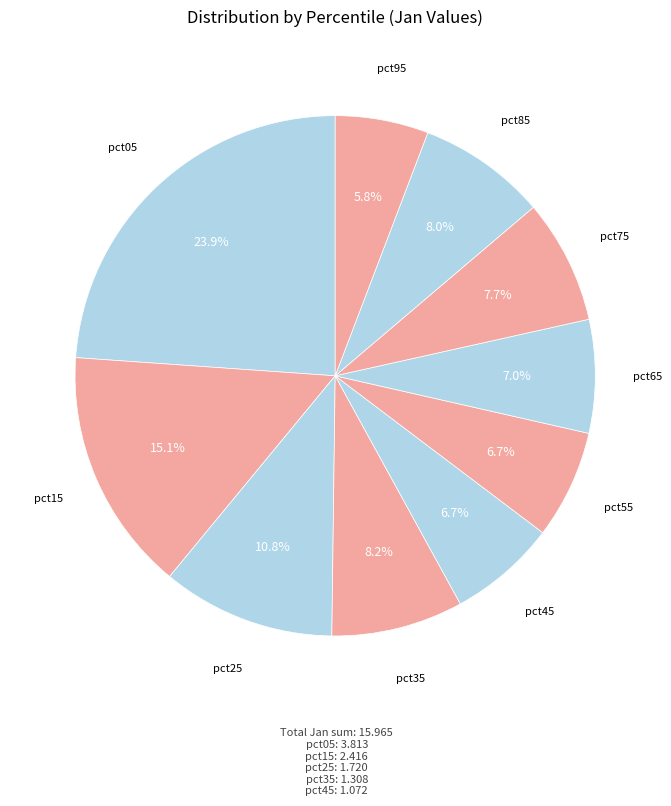

What is the smallest slice in the pie chart?

pct95